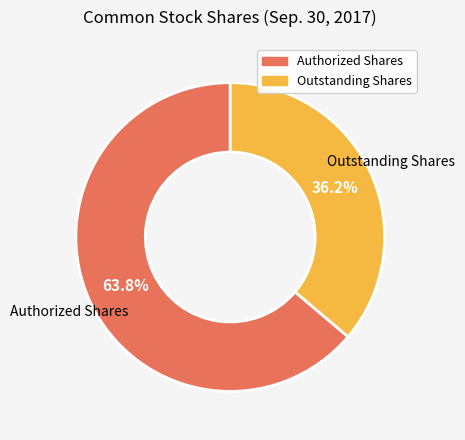

How many segments does this pie chart have?

2